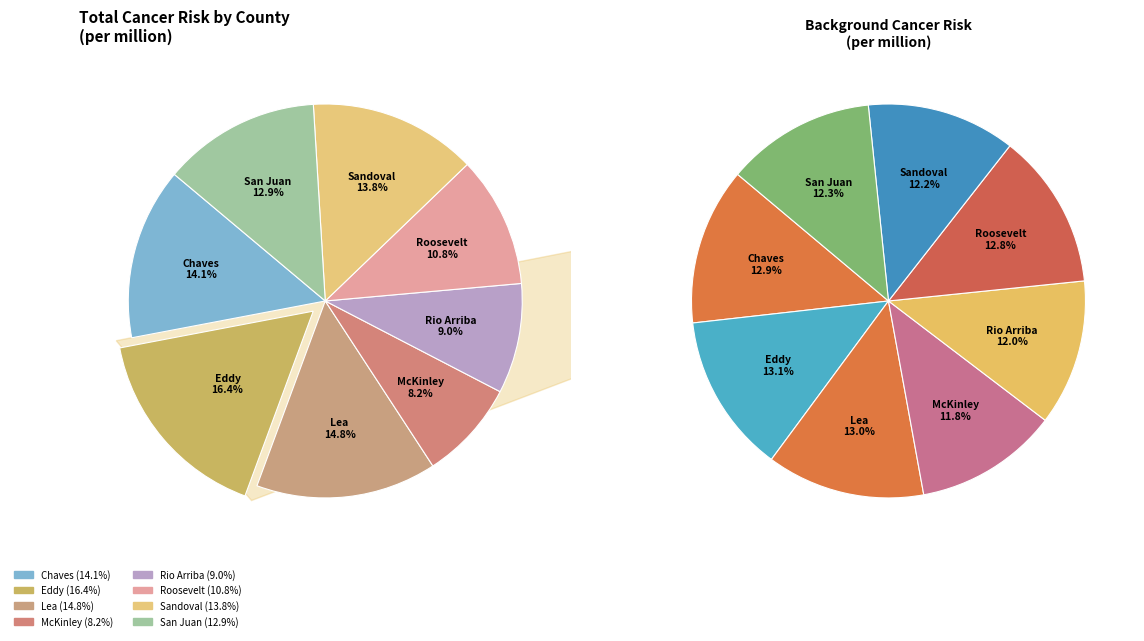

What percentage is the Eddy slice, to the nearest percent?

16%